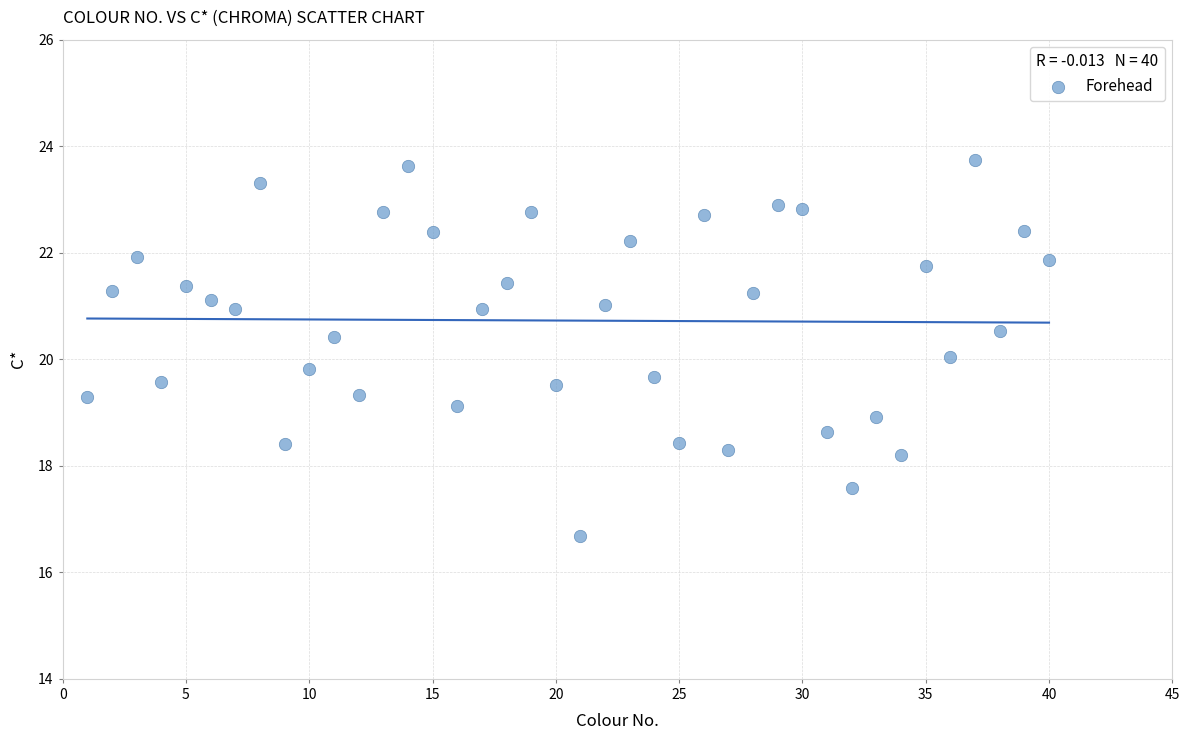

What is the range of Y values (max minus min)?

7.1